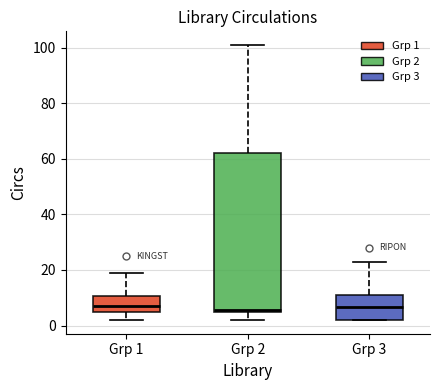

Reading left to right, read every box against the y-axis: the position of its median line, the range the box covers, and the ends of its whiskers. The values are not printed on the chart, so give them approximately, as read against the axis.

Grp 1: median 8, box 4 to 10, whiskers 2 to 20
Grp 2: median 6, box 4 to 62, whiskers 2 to 102
Grp 3: median 6, box 2 to 12, whiskers 2 to 24